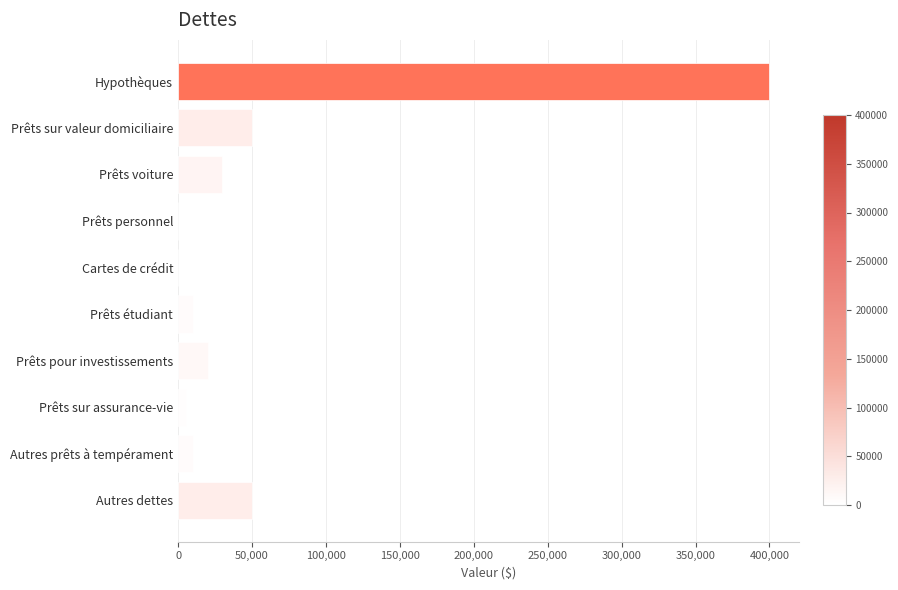

How many series are shown in this chart?

1